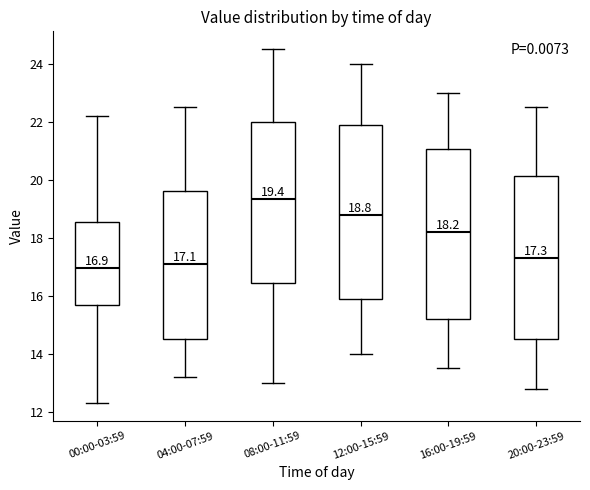

Which box has the highest median line?

08:00-11:59